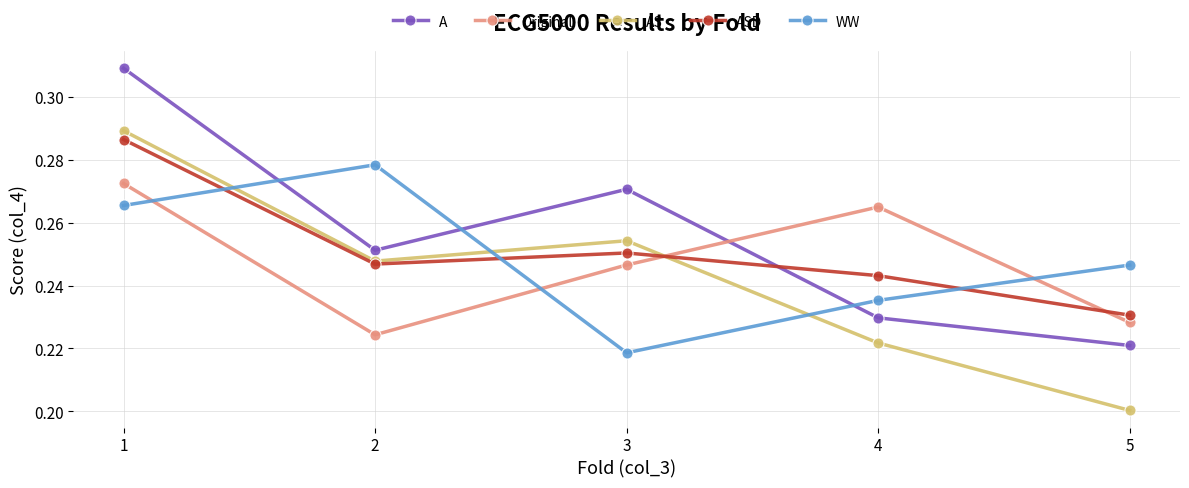

What is the total value across all series at 3?

1.2